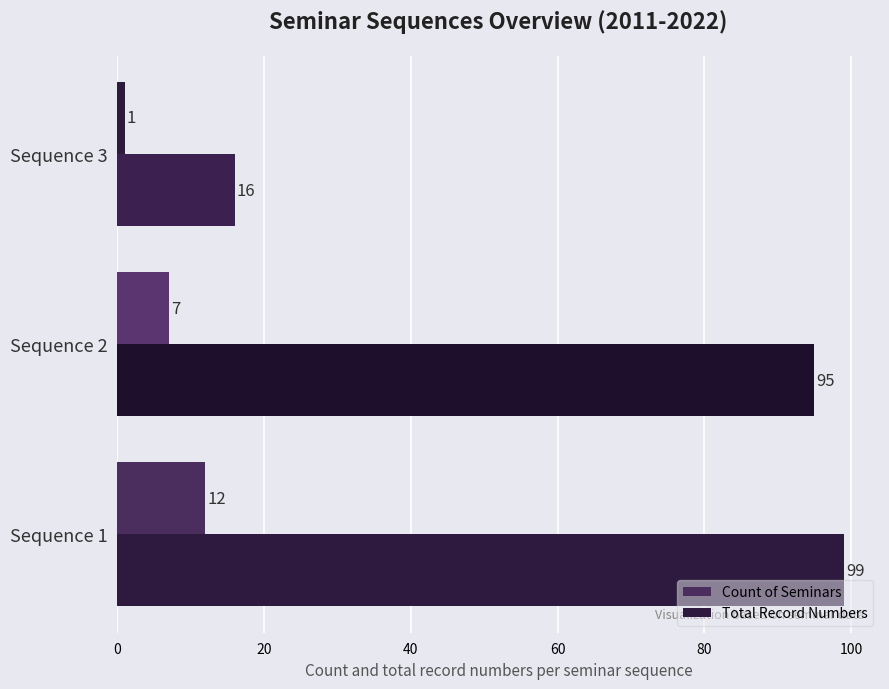

At which label does Total Record Numbers reach its minimum?

Sequence 3